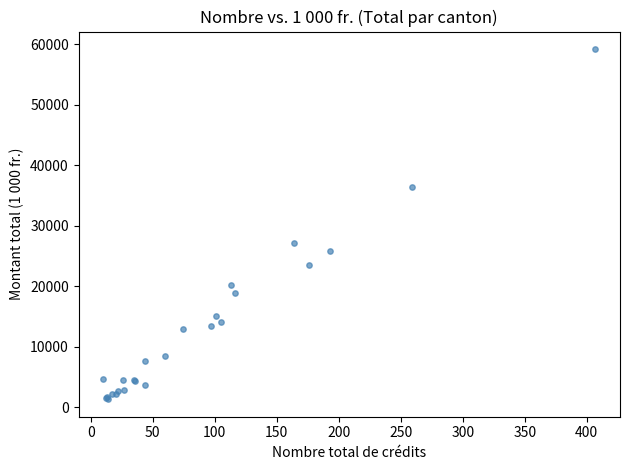

What Y value in the scatter plot is closest to 30289?

27186.0